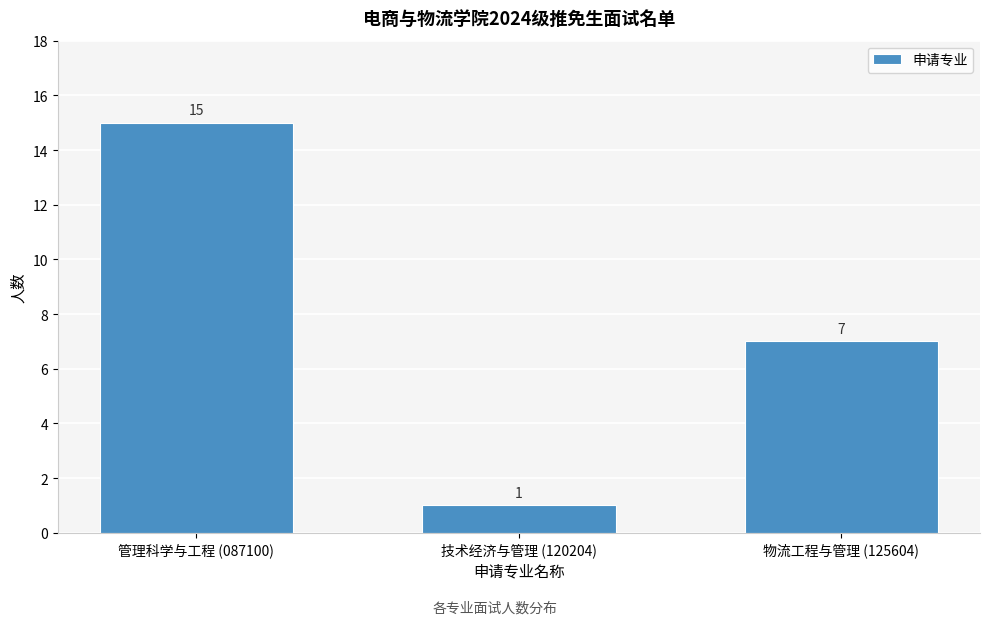

Reading left to right, what are all the values shown in this chart?

管理科学与工程 (087100)=15	技术经济与管理 (120204)=1	物流工程与管理 (125604)=7